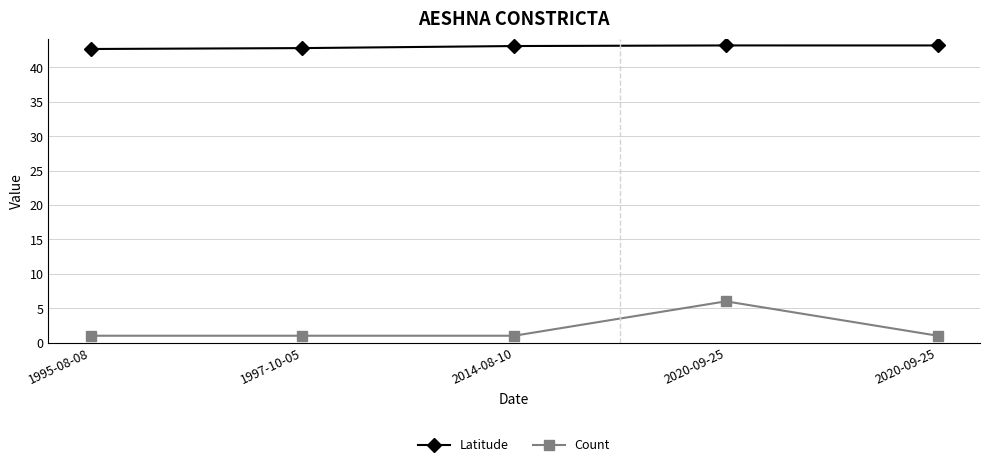

Which series has the largest range (max minus min)?

Count